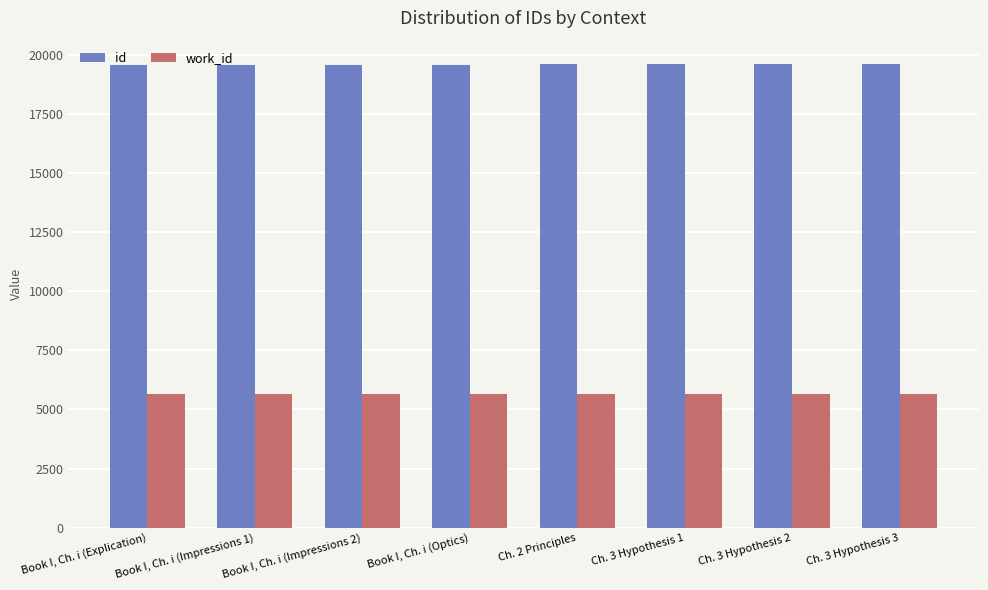

Rank the series at Book I, Ch. i (Impressions 1) from highest to lowest value.

id, work_id